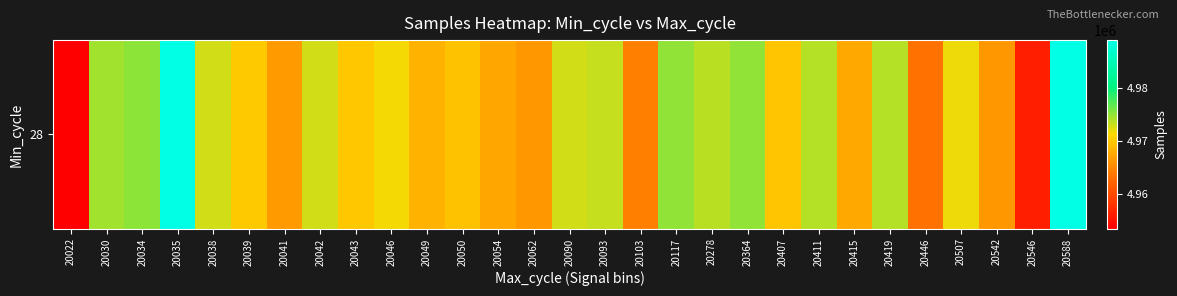

What is the difference between the second highest and minimum values?

35576